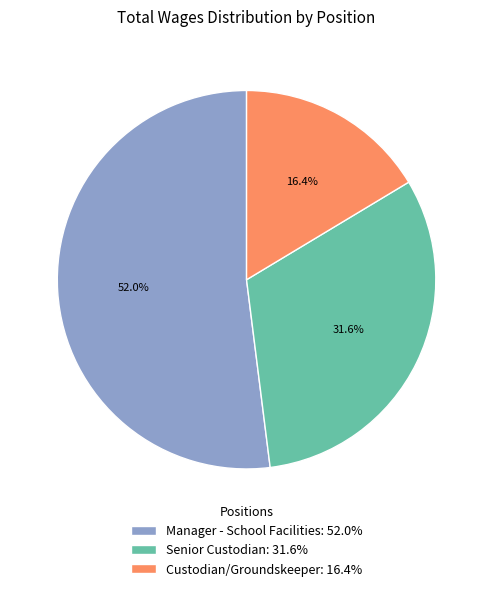

Which category has the biggest portion of the pie?

Manager - School Facilities